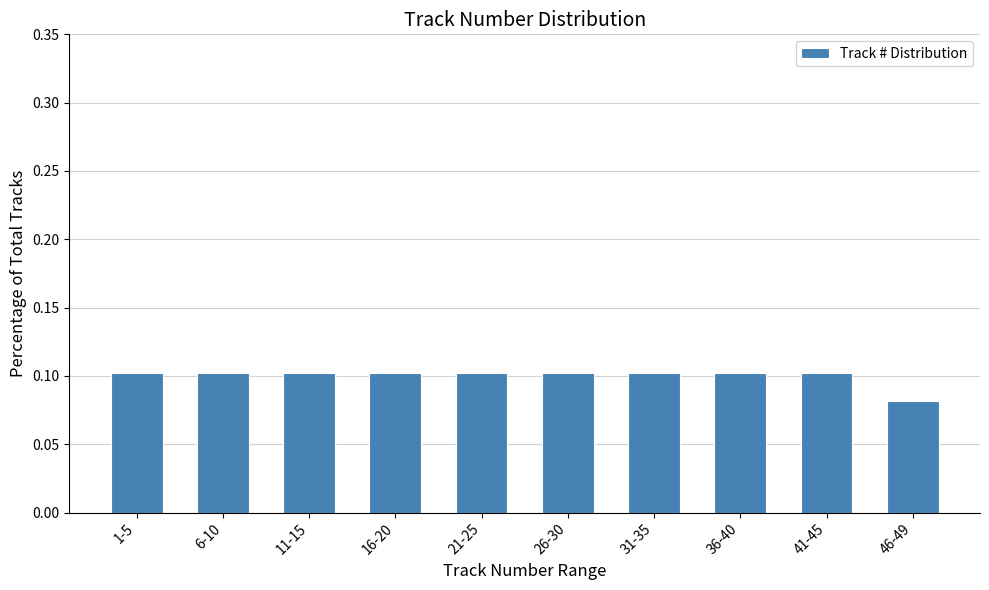

What is the sum of all values?

1.0